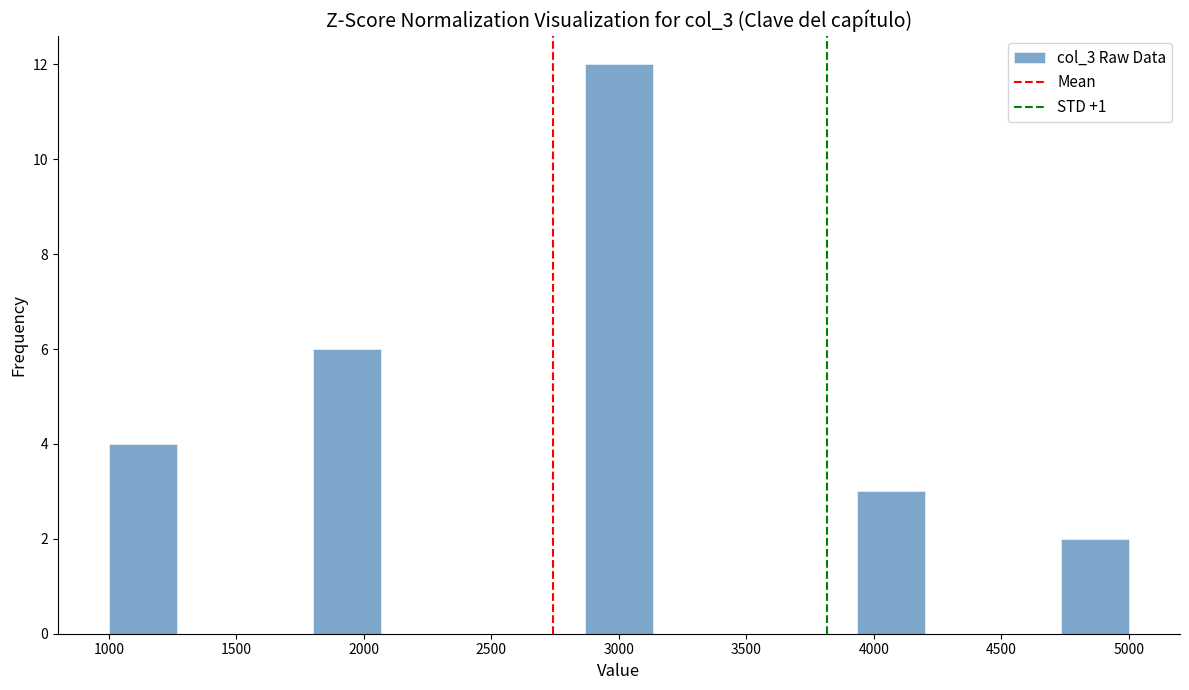

Over which range of the x-axis is the bar tallest?

2850 to 3150